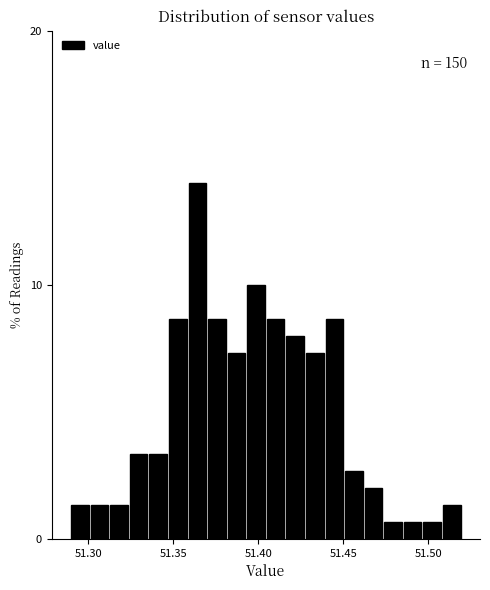

Around what value on the x-axis is the tallest bar? Give the approximate position of its centre, as read against the axis.

51.365